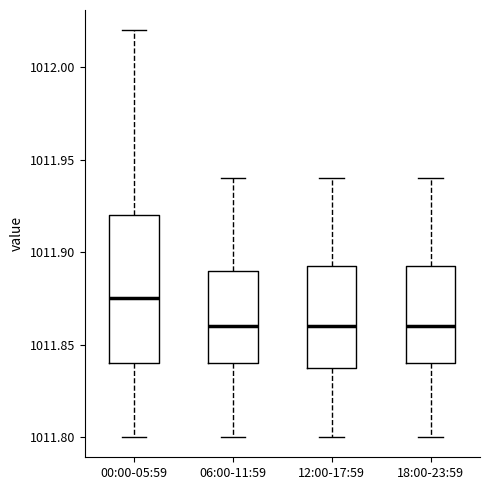

Where does the lower whisker of the box for 12:00-17:59 end on the y-axis? The values are not printed on the chart, so give them approximately, as read against the axis.

1011.800